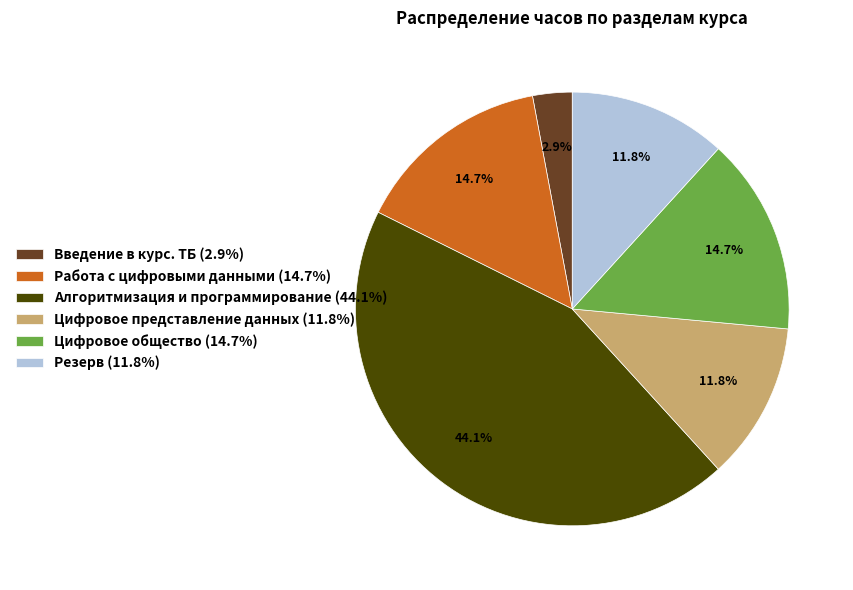

Does Цифровое общество account for over 50% of the chart?

No